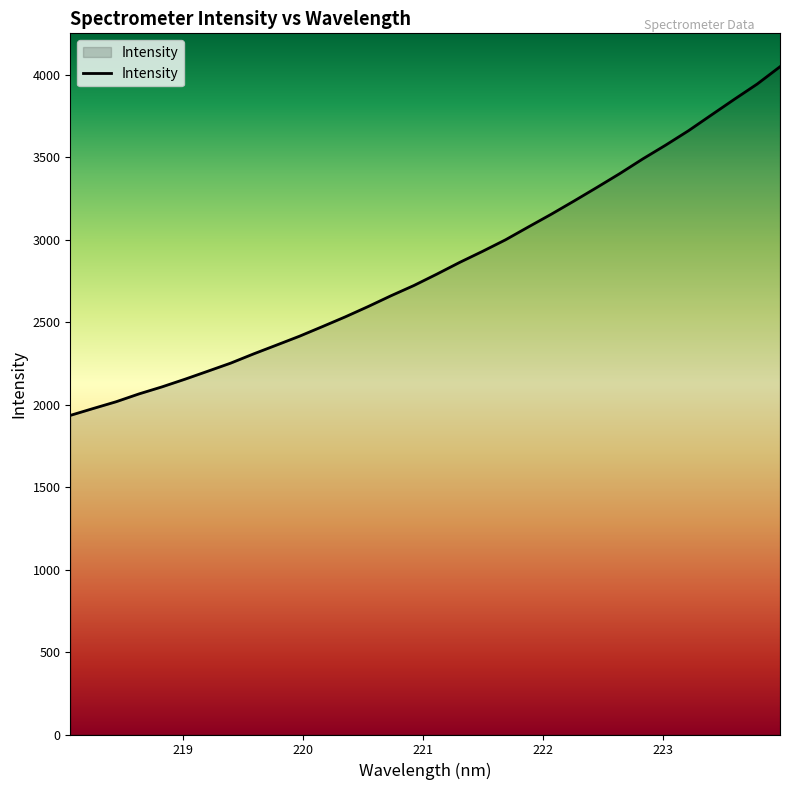

What is the smallest value displayed?

1935.2